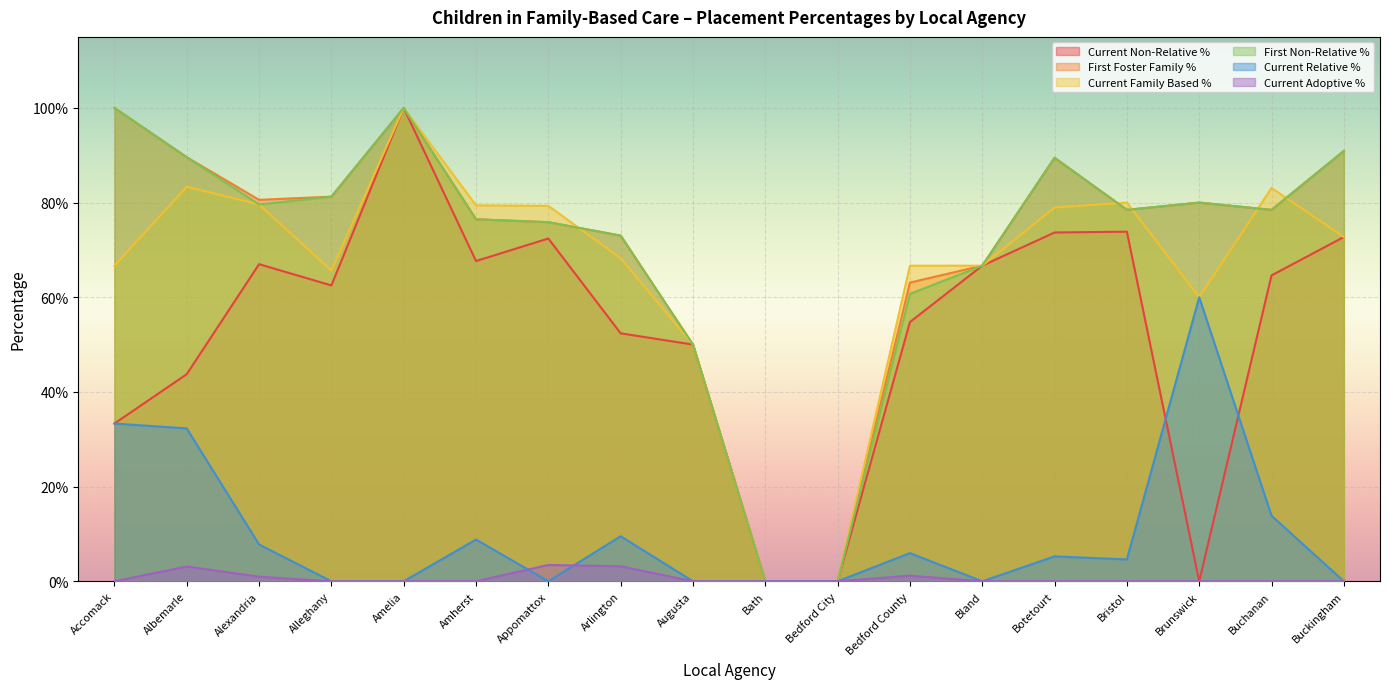

Reading left to right, extract all data points from this chart.

Current Non-Relative %: 0.3	0.4	0.7	0.6	1.0	0.7	0.7	0.5	0.5	0.0	0.0	0.5	0.7	0.7	0.7	0.0	0.6	0.7
First Foster Family %: 1.0	0.9	0.8	0.8	1.0	0.8	0.8	0.7	0.5	0.0	0.0	0.6	0.7	0.9	0.8	0.8	0.8	0.9
Current Family Based %: 0.7	0.8	0.8	0.7	1.0	0.8	0.8	0.7	0.5	0.0	0.0	0.7	0.7	0.8	0.8	0.6	0.8	0.7
First Non-Relative %: 1.0	0.9	0.8	0.8	1.0	0.8	0.8	0.7	0.5	0.0	0.0	0.6	0.7	0.9	0.8	0.8	0.8	0.9
Current Relative %: 0.3	0.3	0.1	0.0	0.0	0.1	0.0	0.1	0.0	0.0	0.0	0.1	0.0	0.1	0.0	0.6	0.1	0.0
Current Adoptive %: 0.0	0.0	0.0	0.0	0.0	0.0	0.0	0.0	0.0	0.0	0.0	0.0	0.0	0.0	0.0	0.0	0.0	0.0